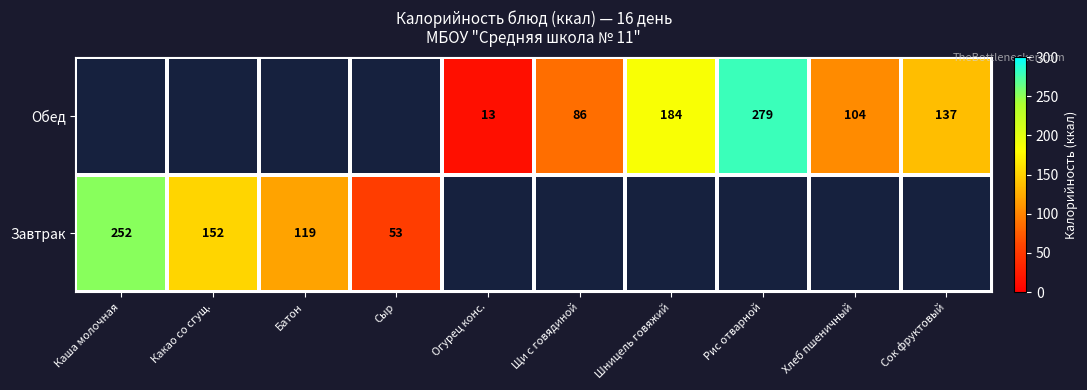

Is the value of Завтрак at Каша молочная greater than the value of Обед at Хлеб пшеничный?

Yes